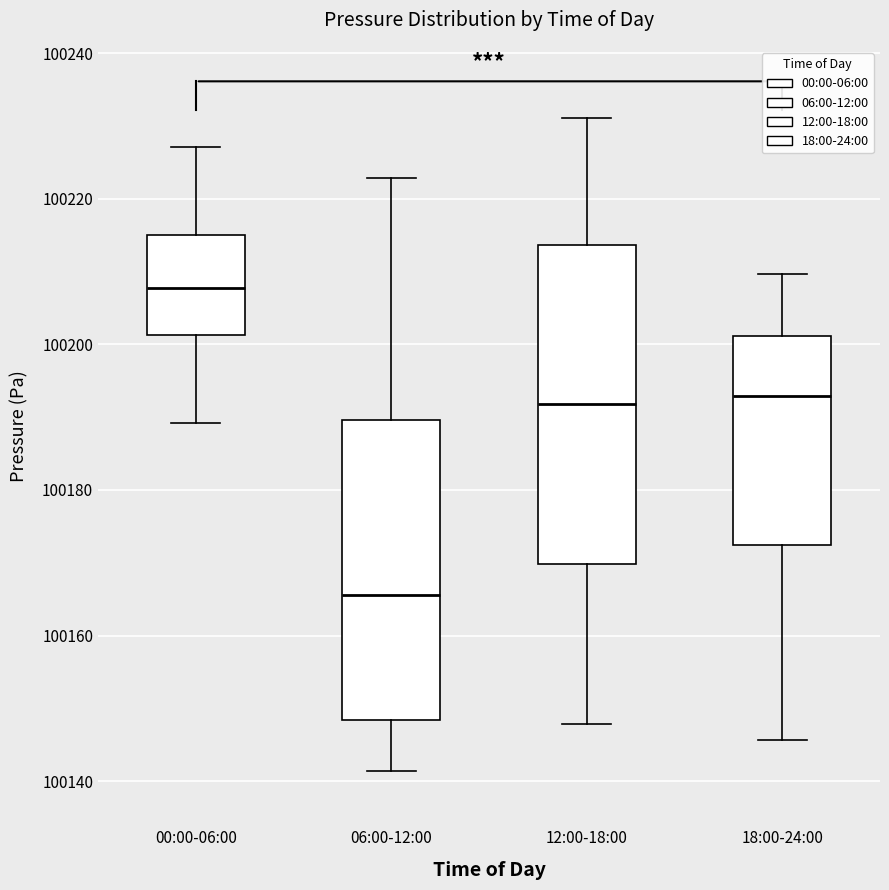

Reading left to right, transcribe this box plot: for each box, give where its median line is, the range the box spans, and where its two whiskers end, as read against the y-axis. The values are not printed on the chart, so give them approximately, as read against the axis.

00:00-06:00: median 100208, box 100202 to 100214, whiskers 100190 to 100228
06:00-12:00: median 100166, box 100148 to 100190, whiskers 100142 to 100222
12:00-18:00: median 100192, box 100170 to 100214, whiskers 100148 to 100232
18:00-24:00: median 100192, box 100172 to 100202, whiskers 100146 to 100210